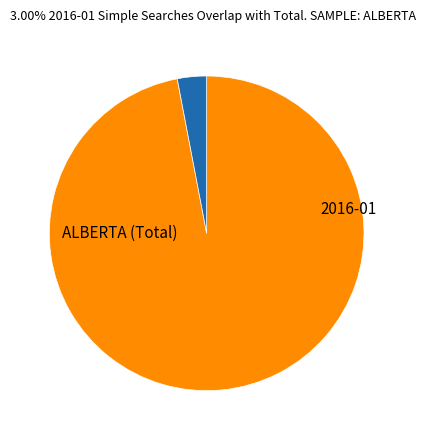

How many slices are in this pie chart?

2